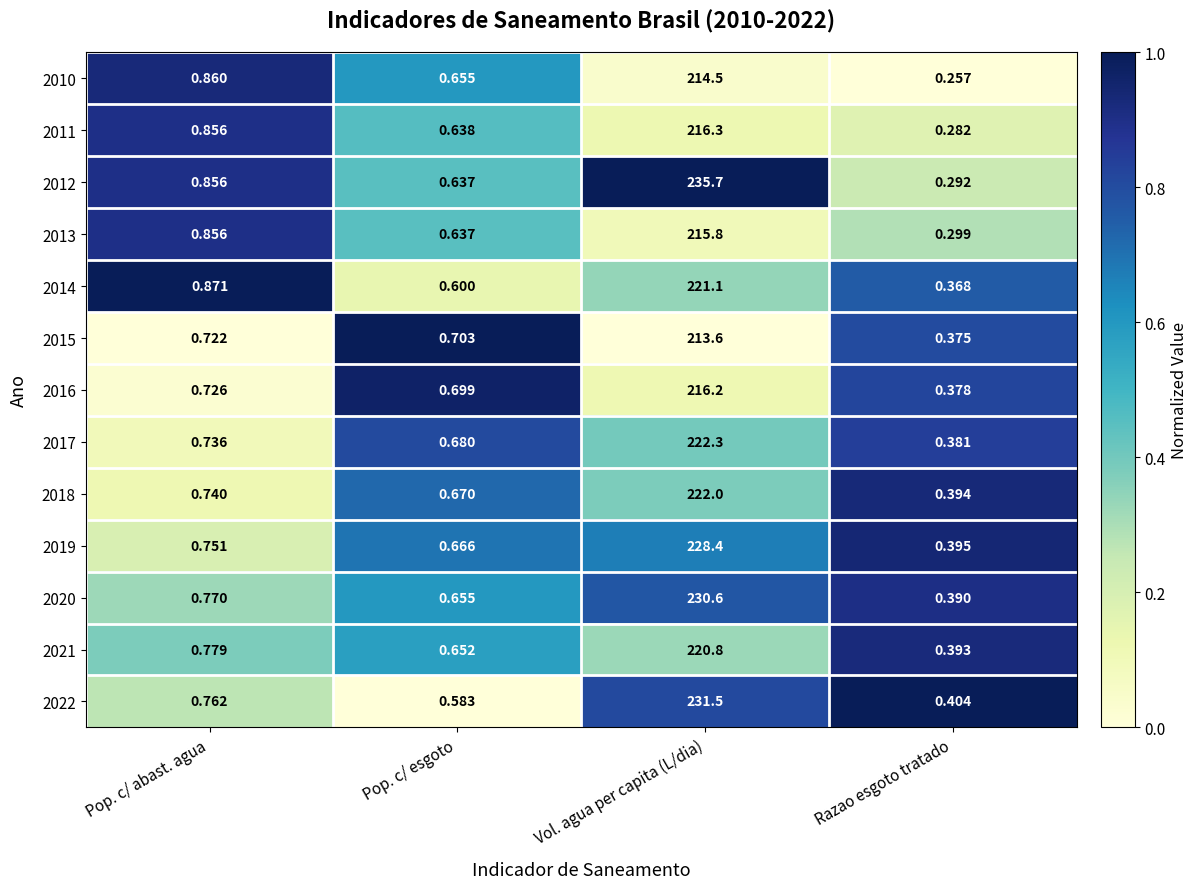

Rank the categories by 2022 value from lowest to highest.

Razao esgoto tratado, Pop. c/ esgoto, Pop. c/ abast. agua, Vol. agua per capita (L/dia)